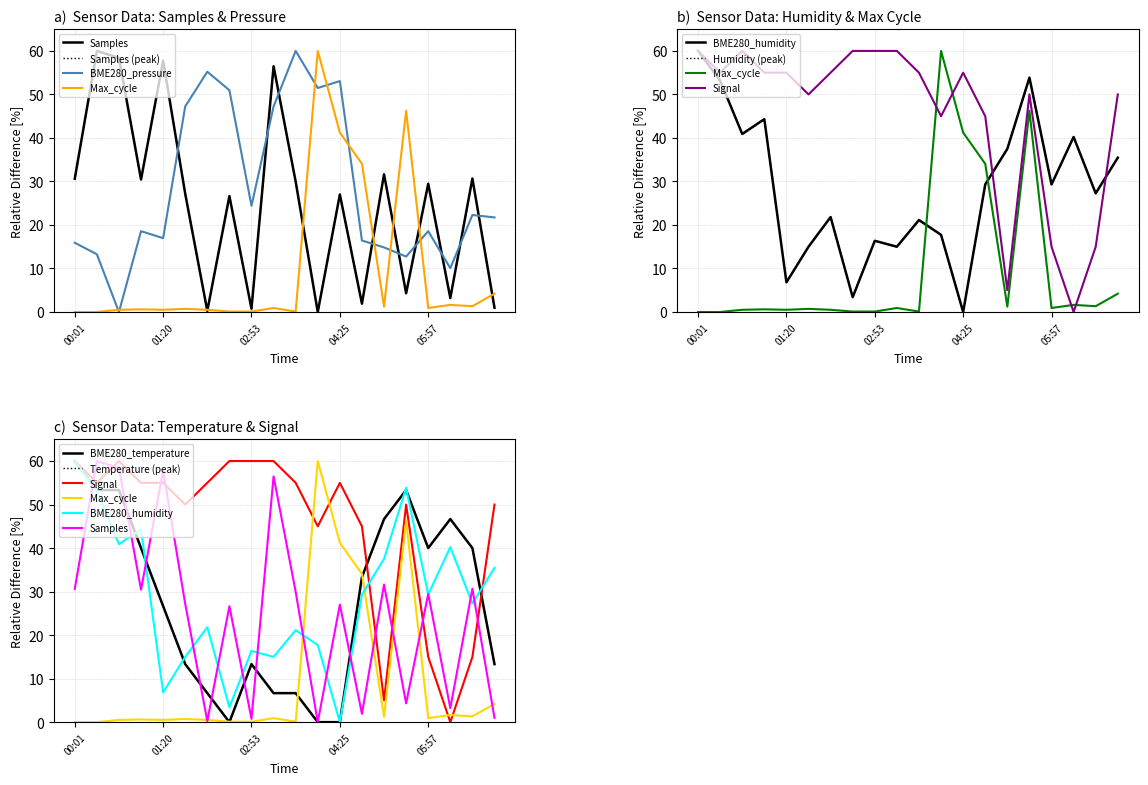

Is the value of BME280_temperature at 00:35 greater than the value of Samples at 02:30?

Yes